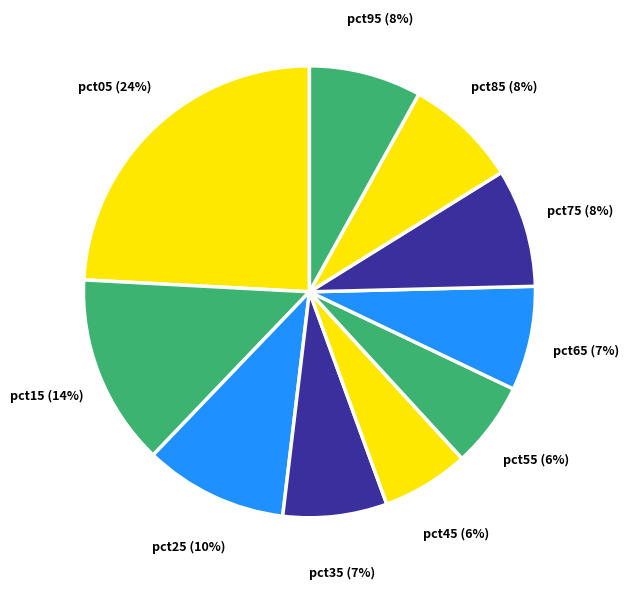

How many slices are in this pie chart?

10